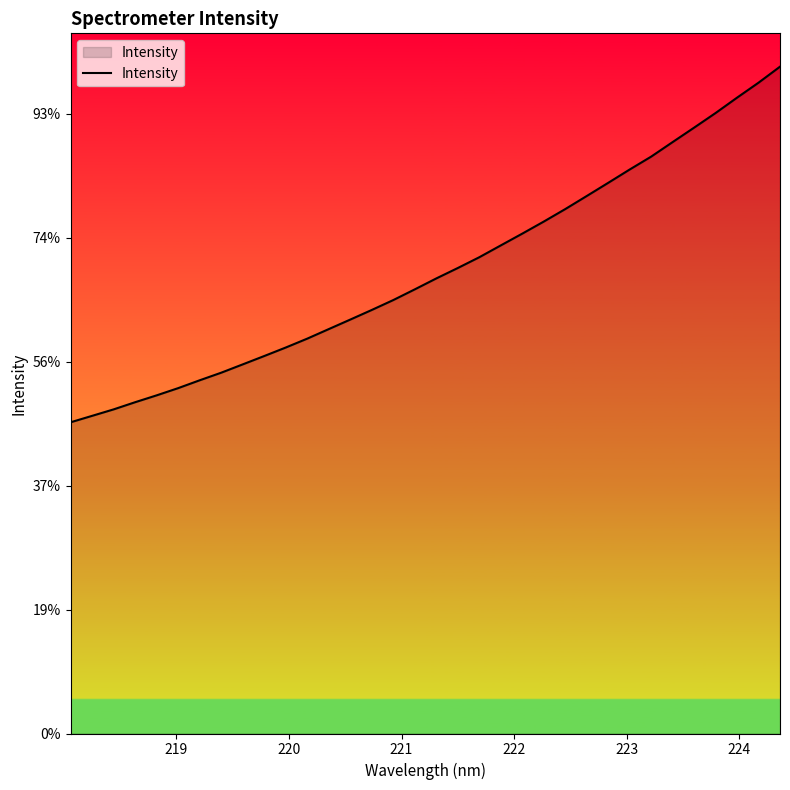

What is the difference between the second highest and second lowest values?

2687.2